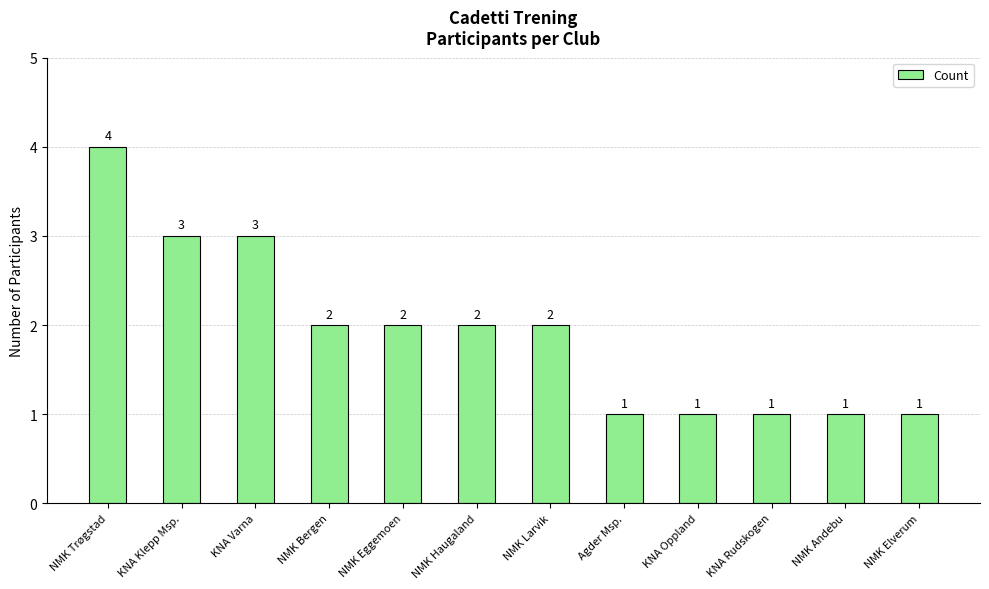

Reading left to right, what are all the values shown in this chart?

4	3	3	2	2	2	2	1	1	1	1	1